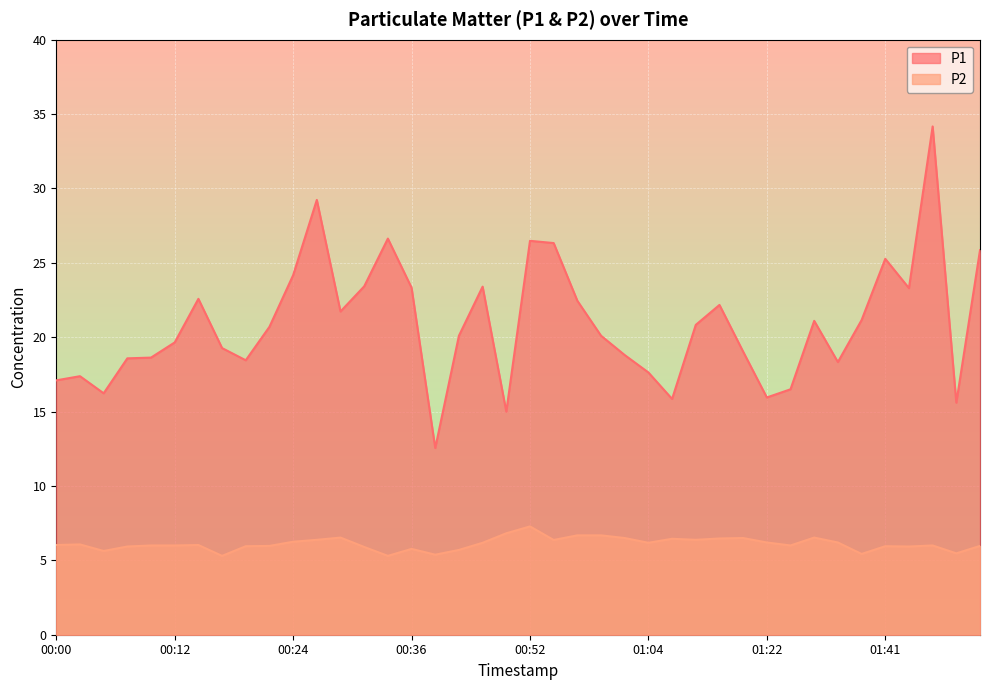

What is the label of the 28th point from the left?

01:09